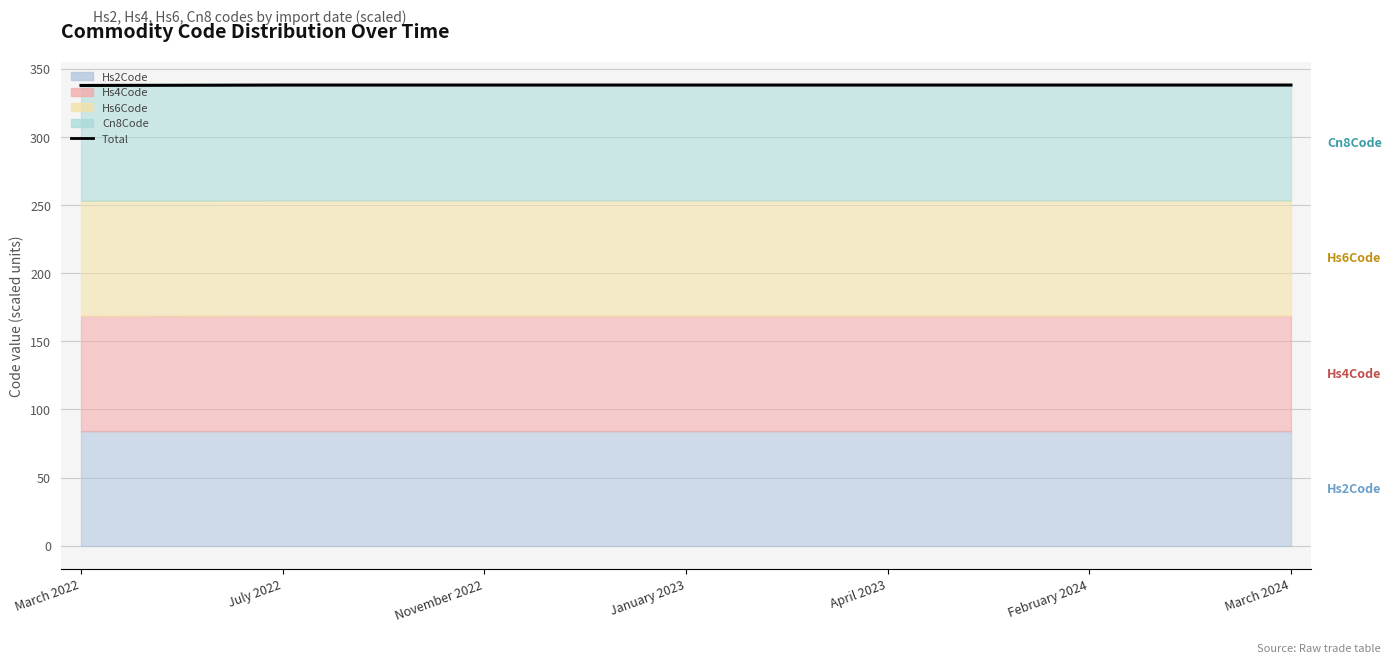

Which label corresponds to the largest value in the chart?

July 2022